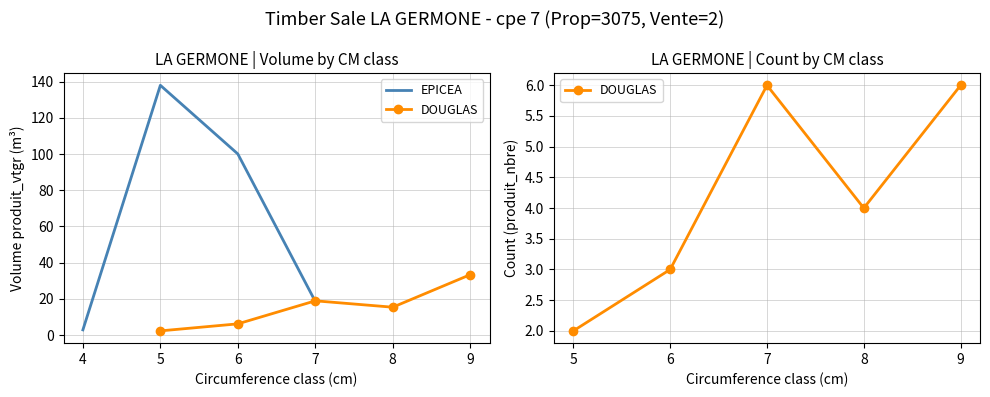

True or false: produit_vtgr has more than 0 points higher than both neighbors.

True